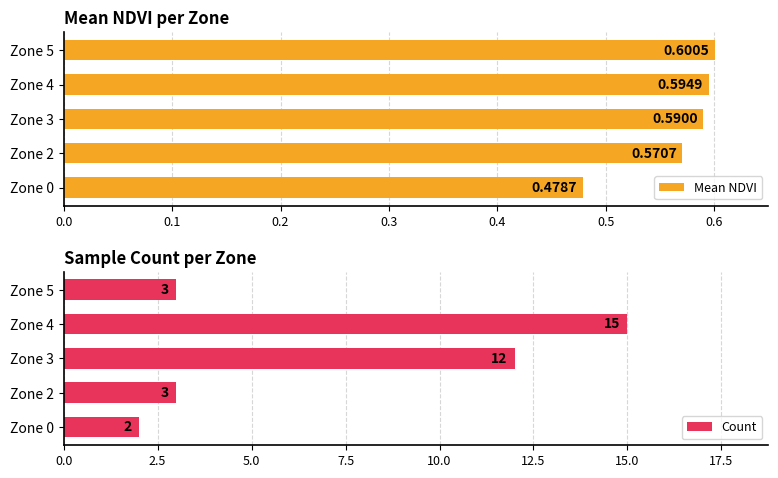

What is the value of the Count bar at the 2nd from the left?

3.0